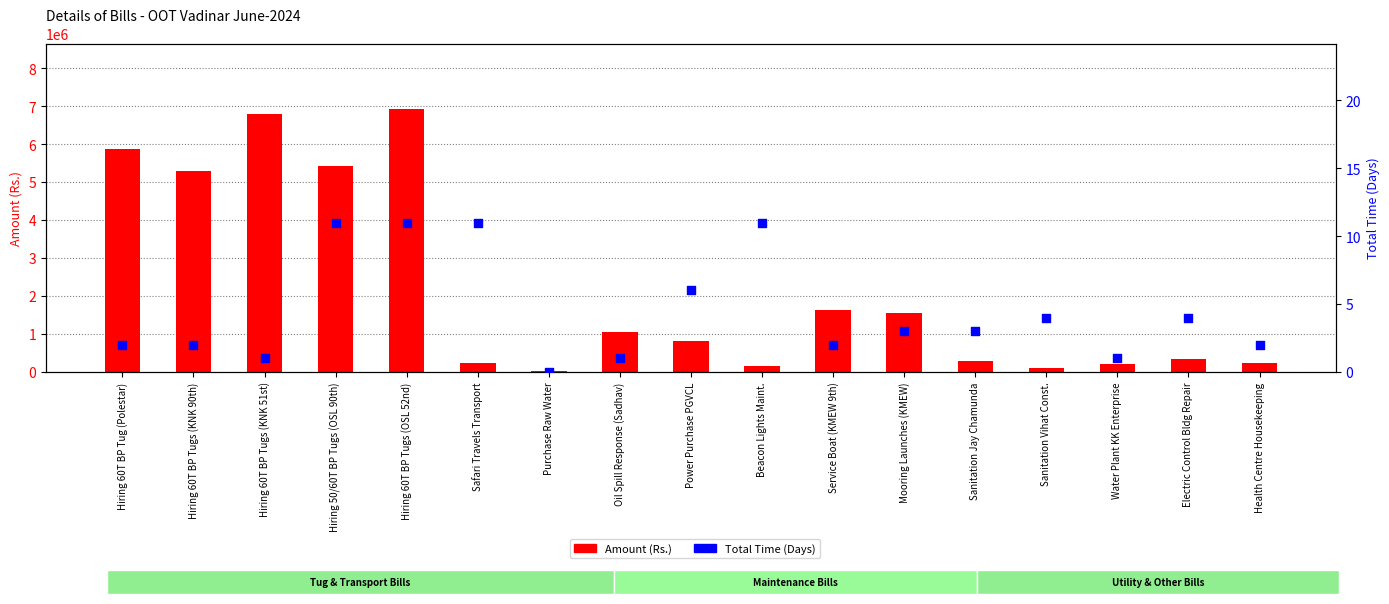

Which series has the largest total across all categories?

Amount (Rs.)